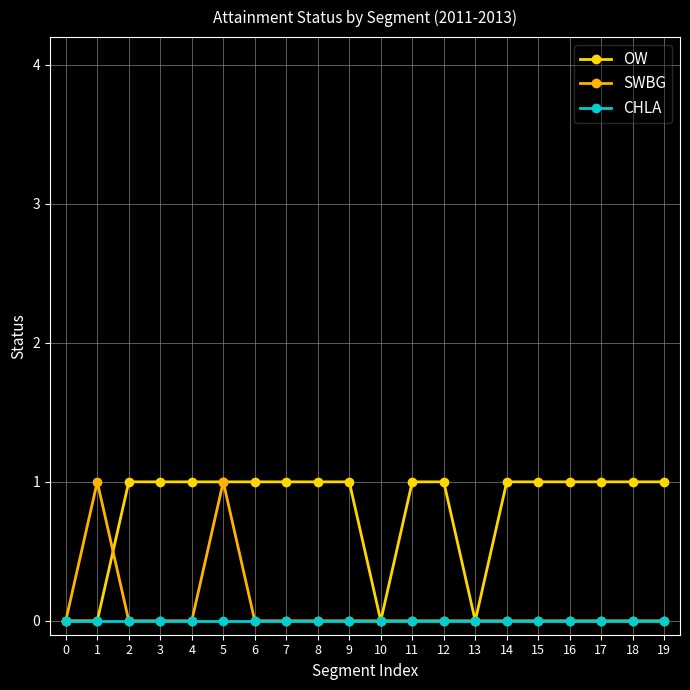

Is the value of SWBG at 8 greater than the value of CHLA at 14?

No